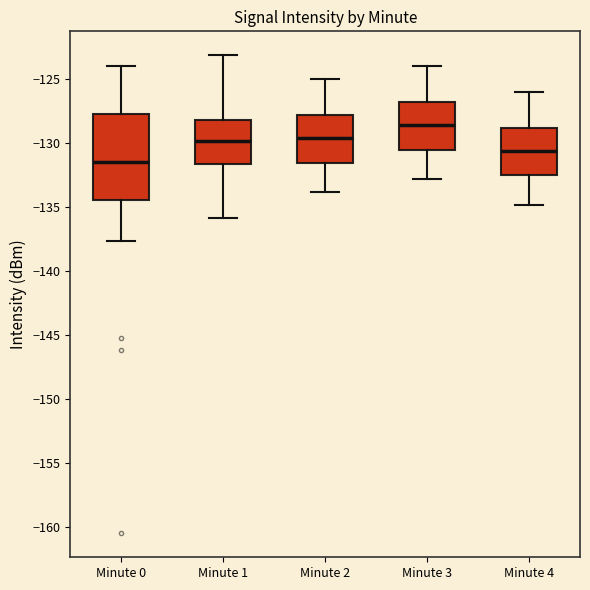

Which box's median line is the highest?

Minute 3